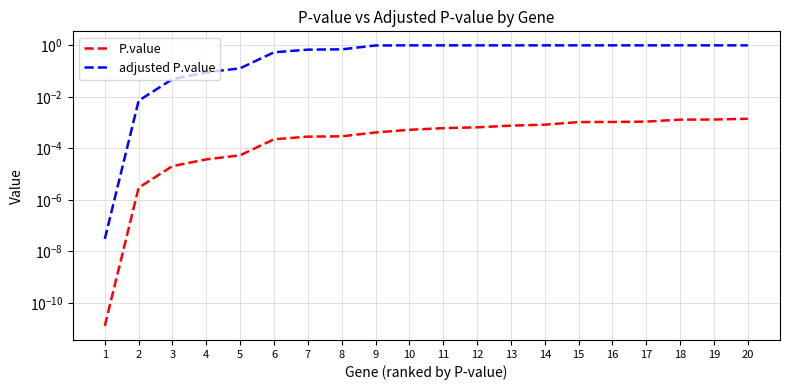

At which label is P.value closest to 0?

1